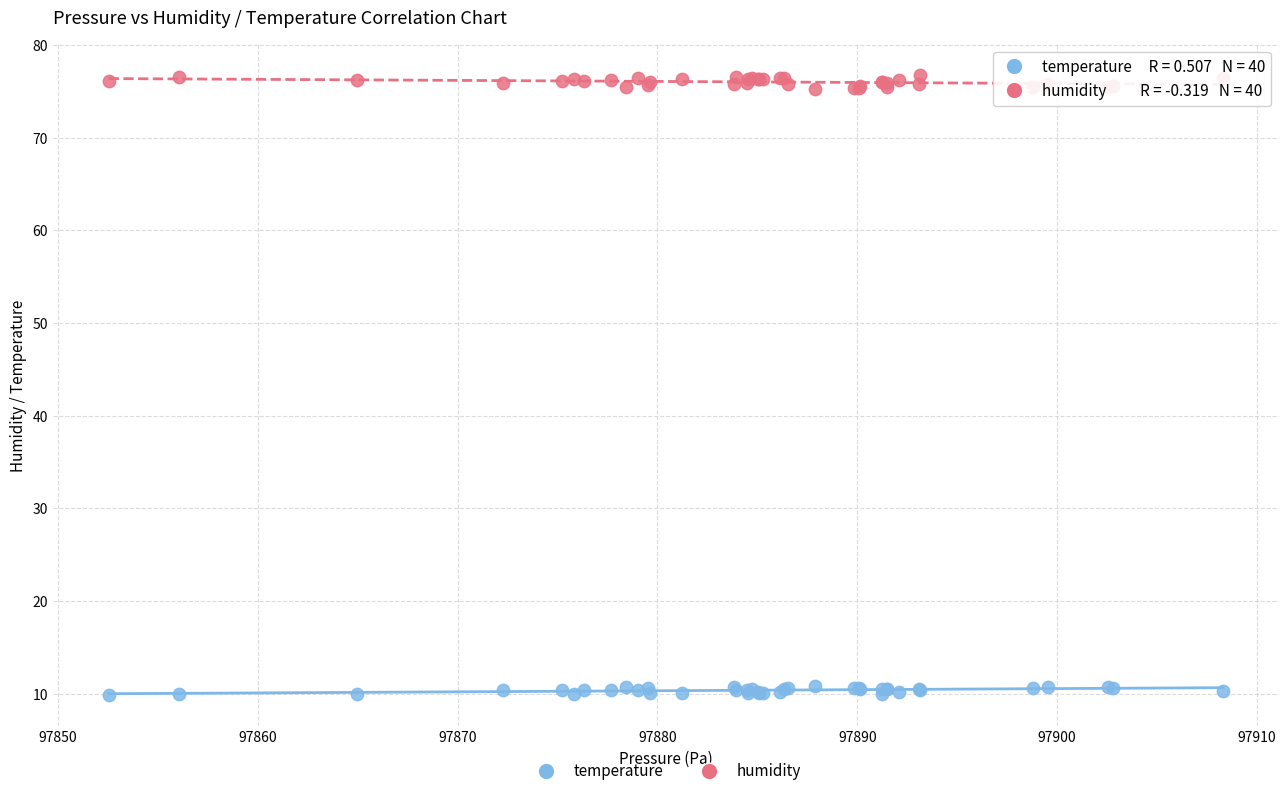

What is the X range (max minus min) for the scatter plot?

55.8